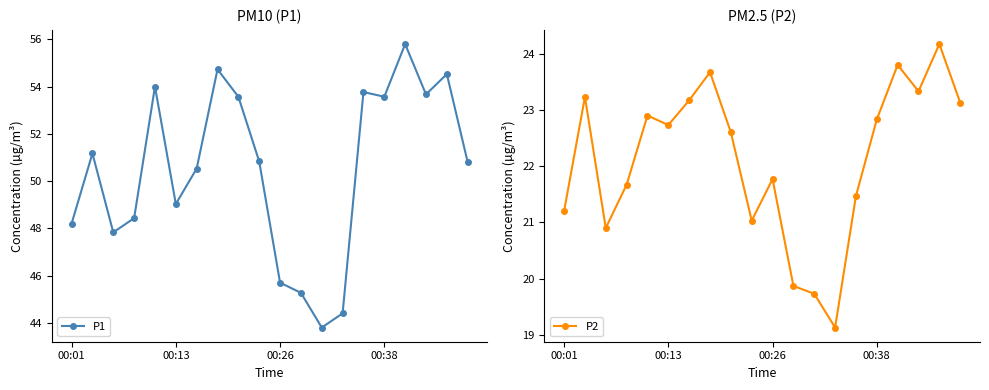

The value of P1 at 13 is 16.1. True or false?

False